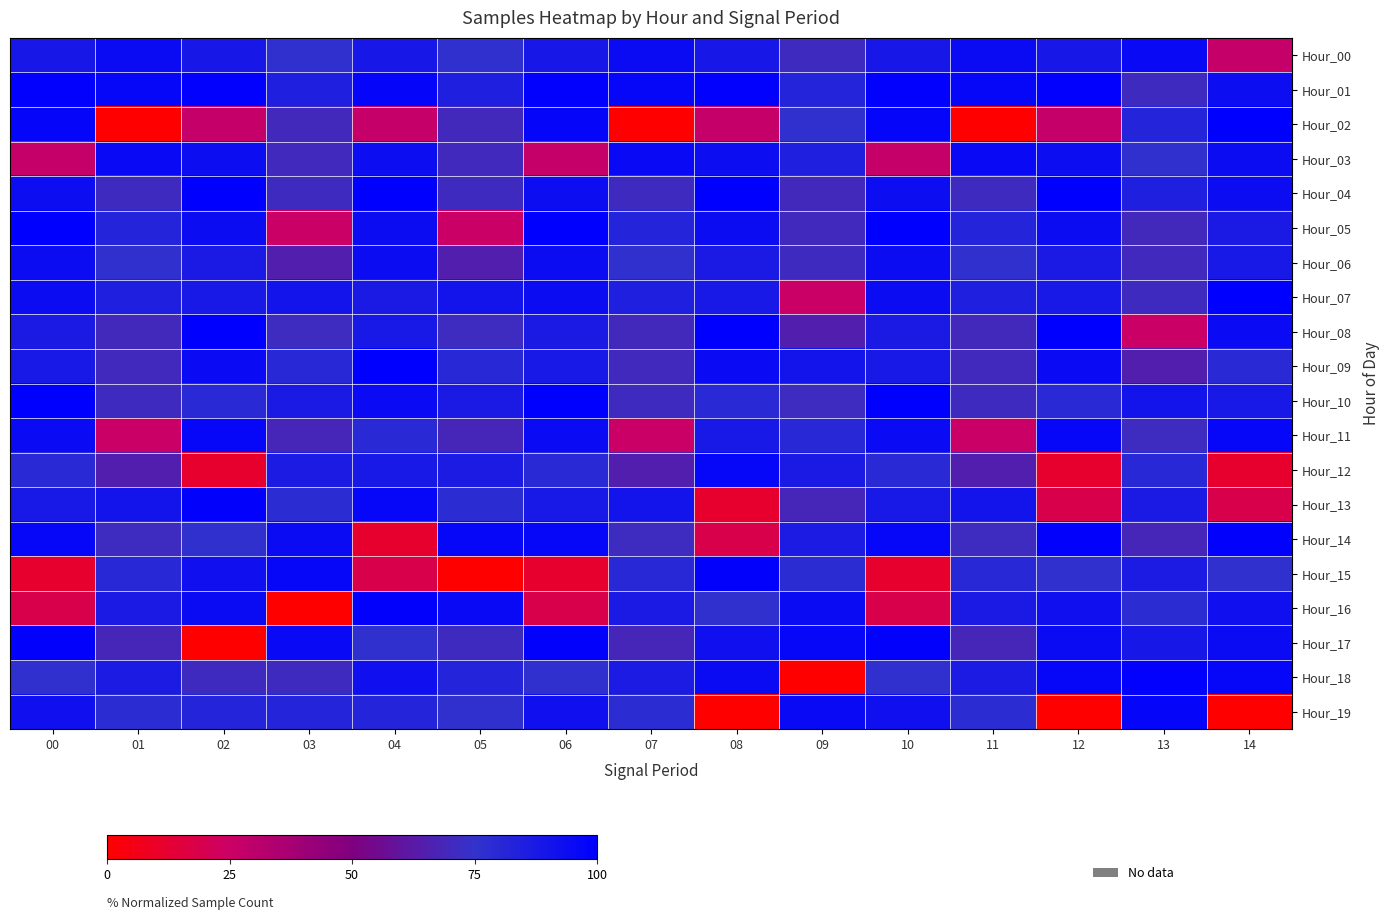

Which category has the lowest value across all series?

01